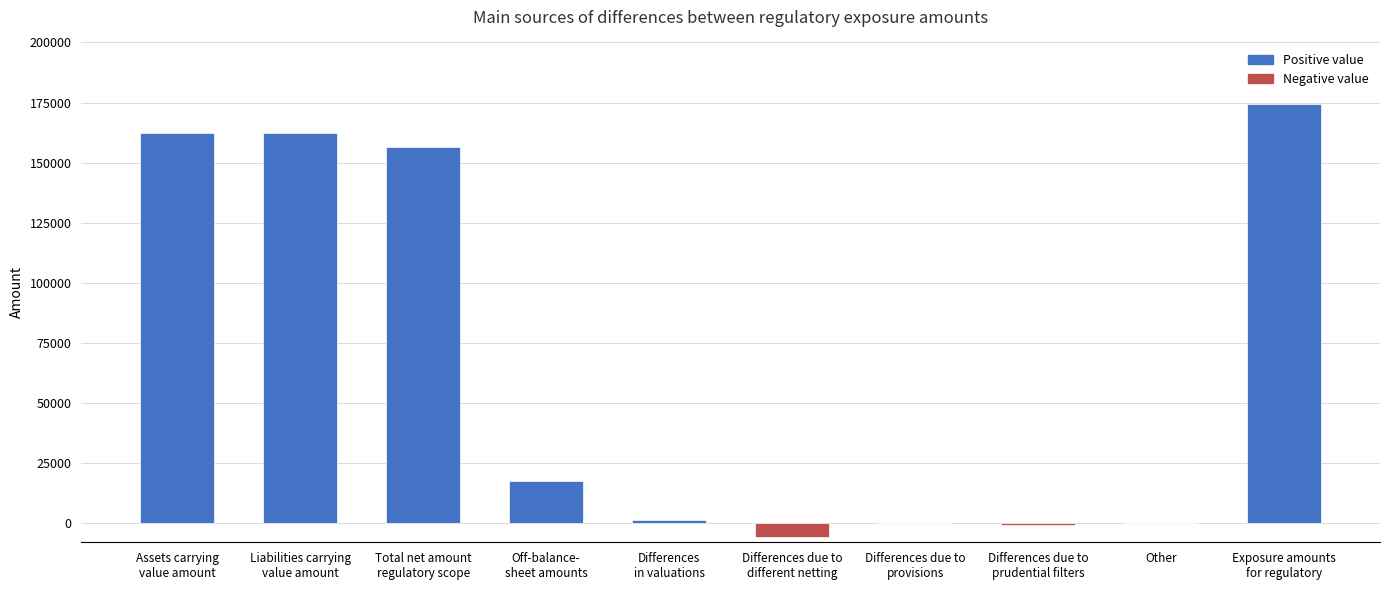

The chart shows a value of 60689.8 at Differences due to
provisions. True or false?

False